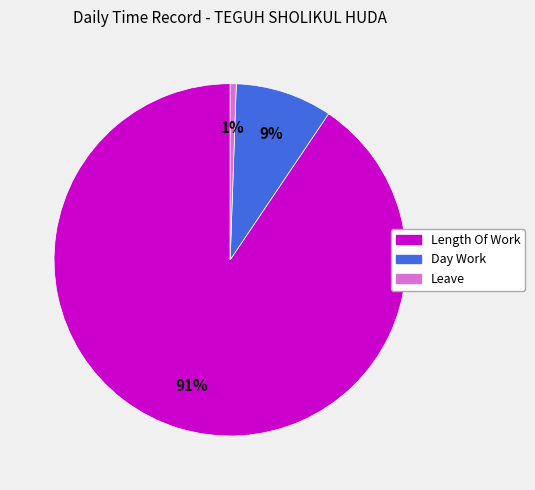

To the nearest percent, what is the average slice percentage?

33%